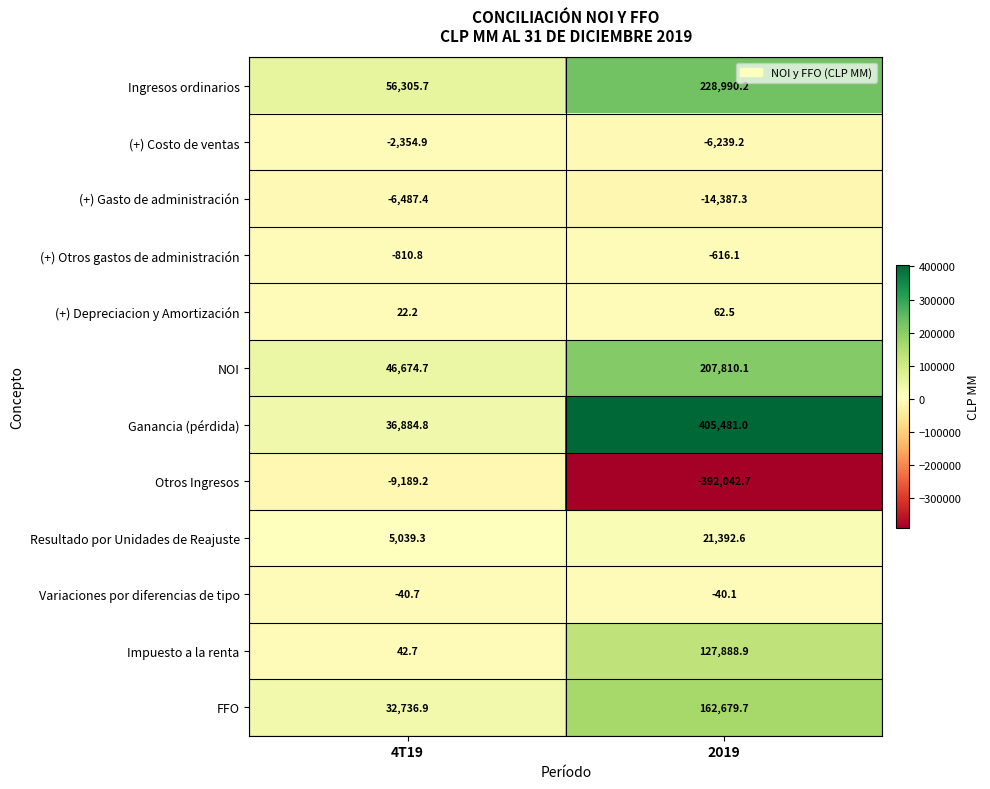

Reading left to right, list all the values displayed in this chart.

Ingresos ordinarios: 4T19=56305.7	2019=228990.2
(+) Costo de ventas: 4T19=-2354.9	2019=-6239.2
(+) Gasto de administración: 4T19=-6487.4	2019=-14387.3
(+) Otros gastos de administración: 4T19=-810.8	2019=-616.1
(+) Depreciacion y Amortización: 4T19=22.2	2019=62.5
NOI: 4T19=46674.7	2019=207810.1
Ganancia (pérdida): 4T19=36884.8	2019=405481.0
Otros Ingresos: 4T19=-9189.2	2019=-392042.7
Resultado por Unidades de Reajuste: 4T19=5039.3	2019=21392.6
Variaciones por diferencias de tipo: 4T19=-40.7	2019=-40.1
Impuesto a la renta: 4T19=42.7	2019=127888.9
FFO: 4T19=32736.9	2019=162679.7